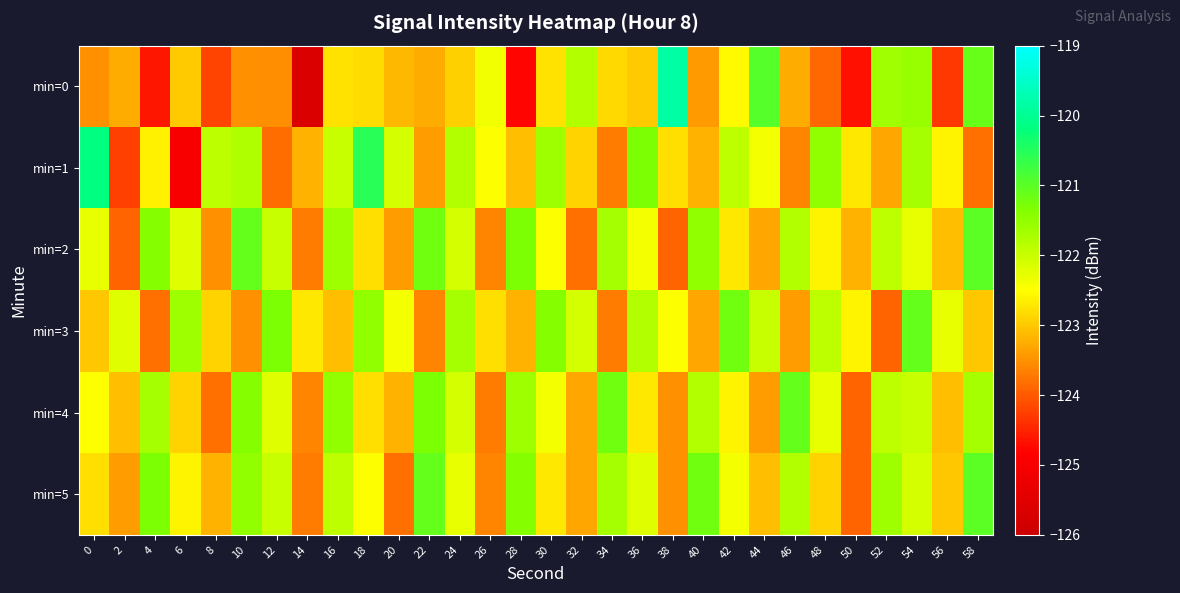

Which series has the widest spread of values?

min=0